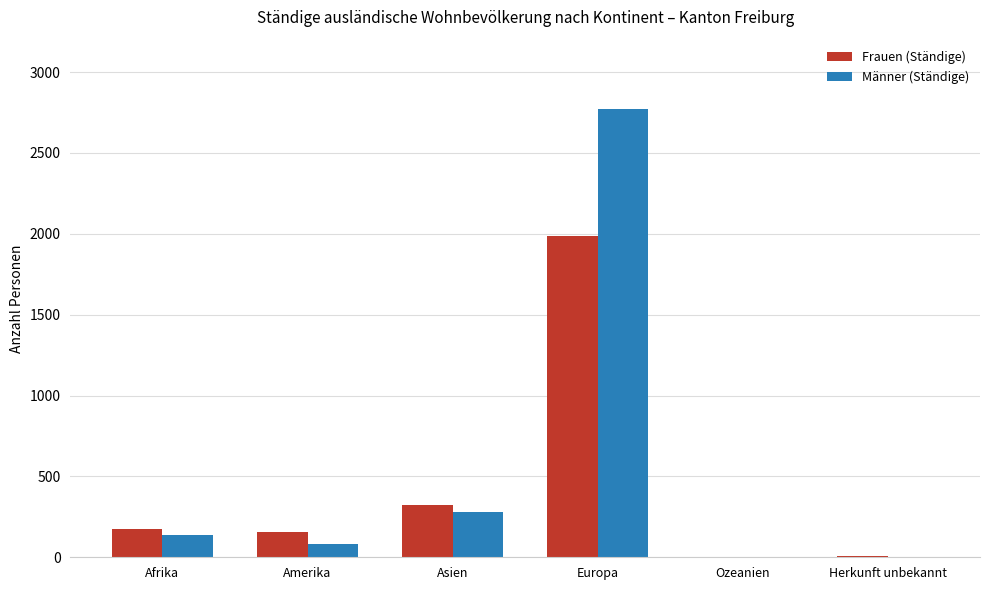

How many groups of bars are there?

6